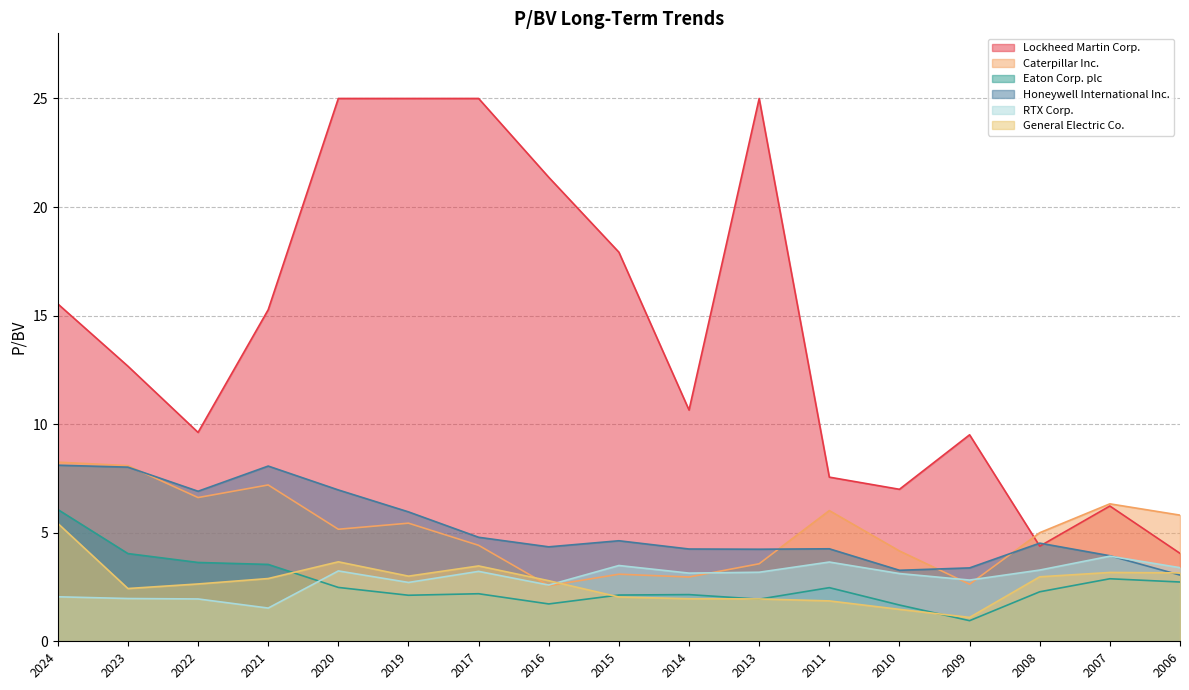

Which series has the largest range (max minus min)?

Lockheed Martin Corp.